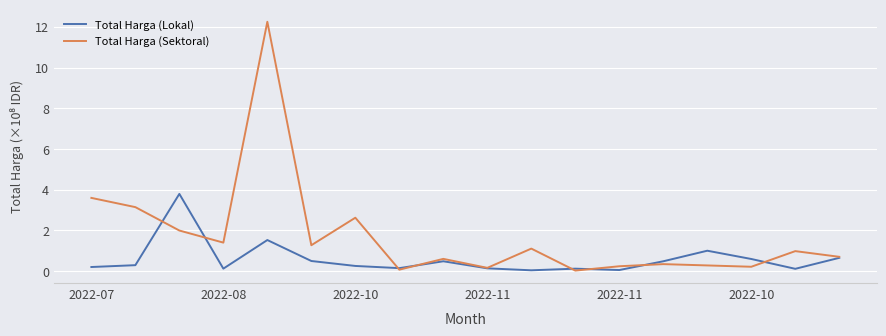

What are all the series names shown in the legend?

Total Harga (Lokal), Total Harga (Sektoral)